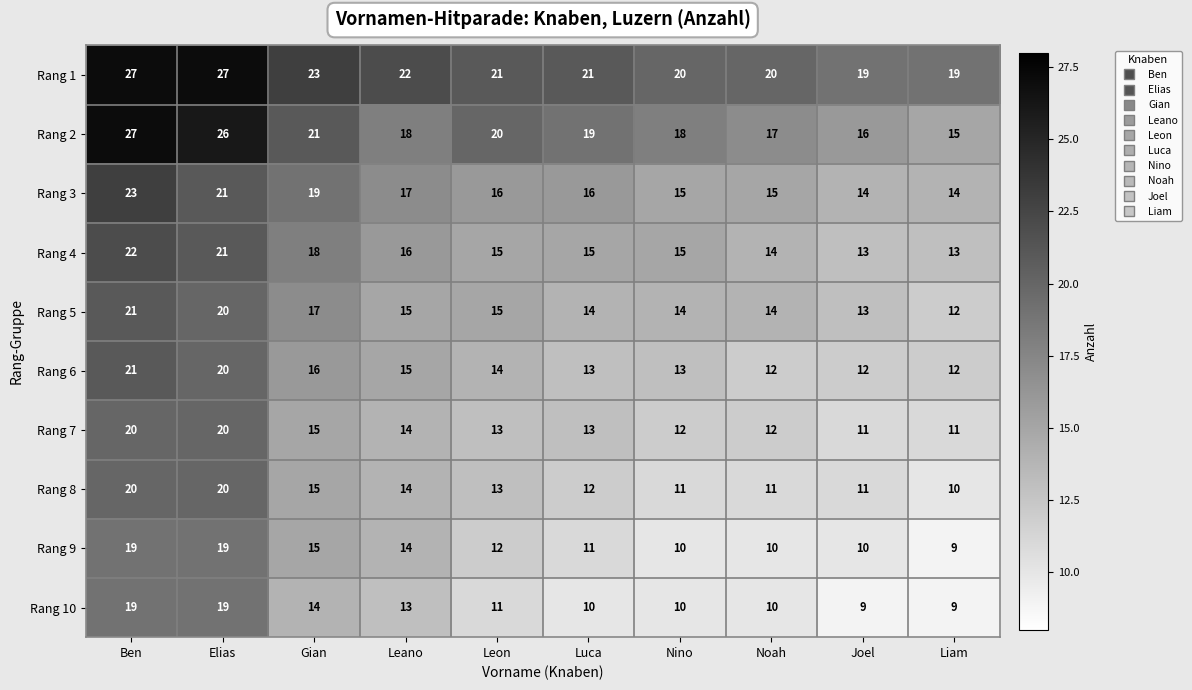

What is the sum of the Rang 4 values at Joel and Luca?

28